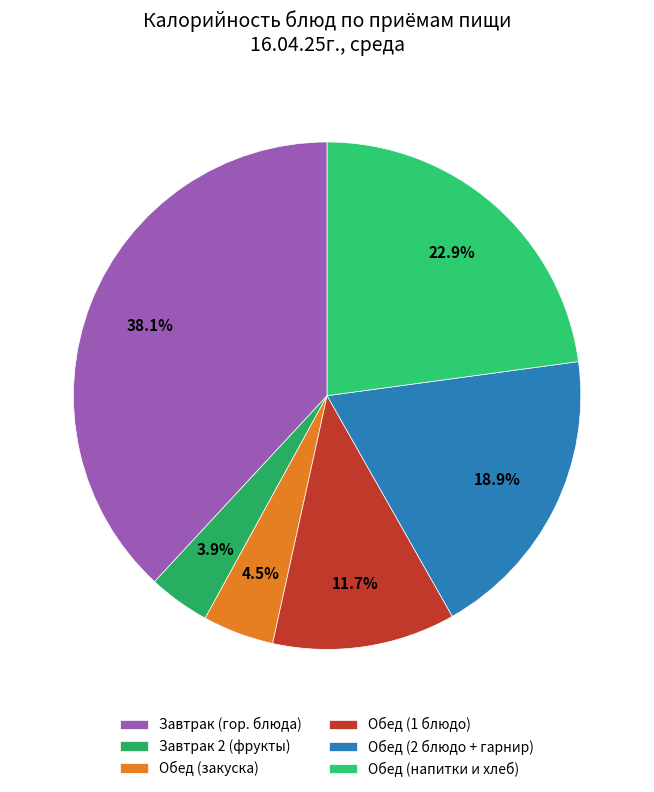

Which slice is the smallest?

Завтрак 2 (фрукты)